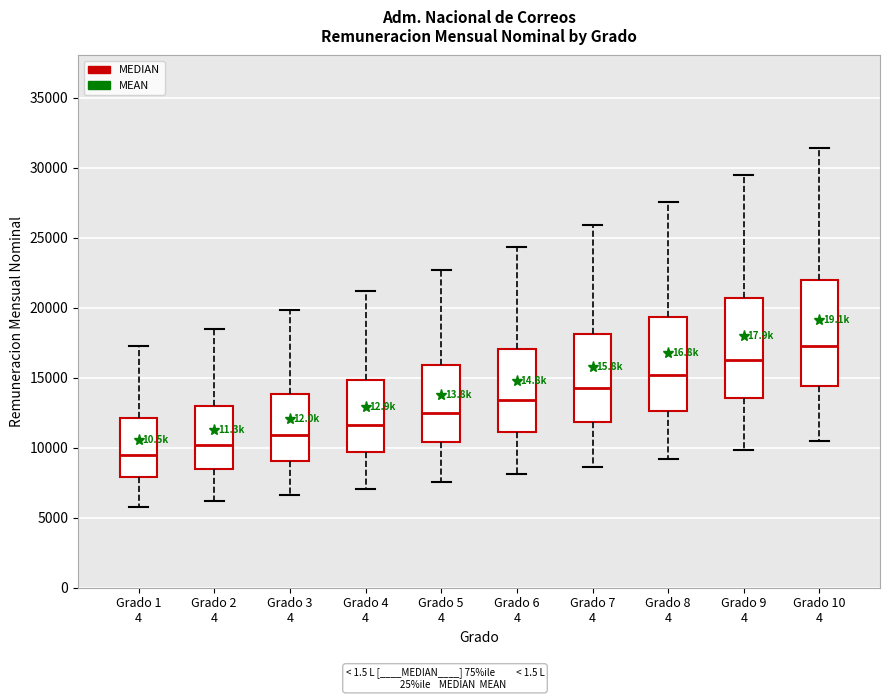

Reading left to right, read every box against the y-axis: the position of its median line, the range the box covers, and the ends of its whiskers. The values are not printed on the chart, so give them approximately, as read against the axis.

Grado 1 4: median 9500, box 8000 to 12000, whiskers 6000 to 17500
Grado 2 4: median 10000, box 8500 to 13000, whiskers 6000 to 18500
Grado 3 4: median 11000, box 9000 to 14000, whiskers 6500 to 20000
Grado 4 4: median 11500, box 9500 to 15000, whiskers 7000 to 21000
Grado 5 4: median 12500, box 10500 to 16000, whiskers 7500 to 22500
Grado 6 4: median 13500, box 11000 to 17000, whiskers 8000 to 24500
Grado 7 4: median 14000, box 12000 to 18000, whiskers 8500 to 26000
Grado 8 4: median 15000, box 12500 to 19500, whiskers 9000 to 27500
Grado 9 4: median 16000, box 13500 to 20500, whiskers 10000 to 29500
Grado 10 4: median 17500, box 14500 to 22000, whiskers 10500 to 31500